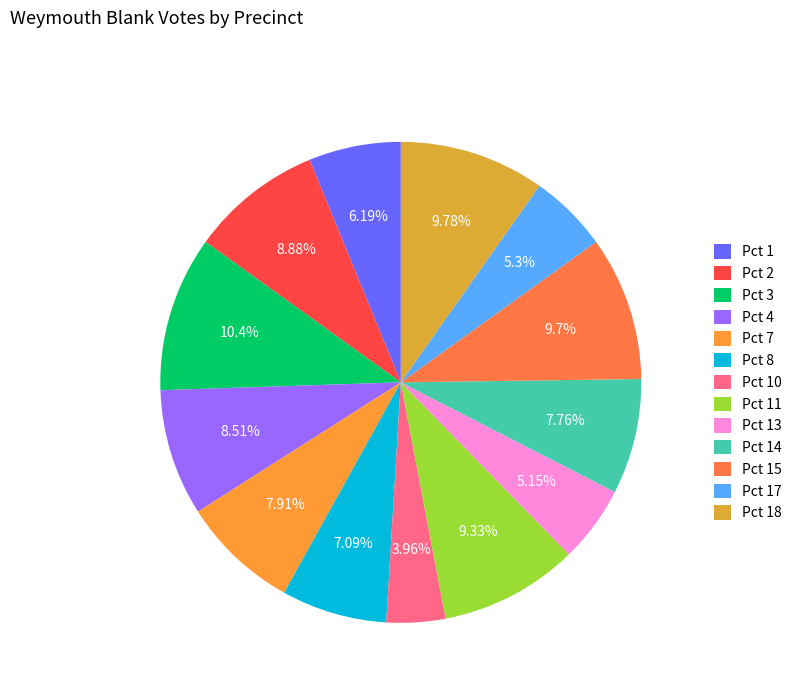

Combined, what portion of the pie is Pct 13 and Pct 15?

14.9%